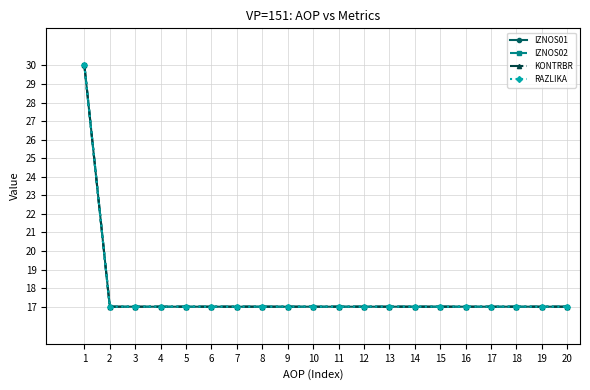

Does the chart have visible grid lines?

Yes